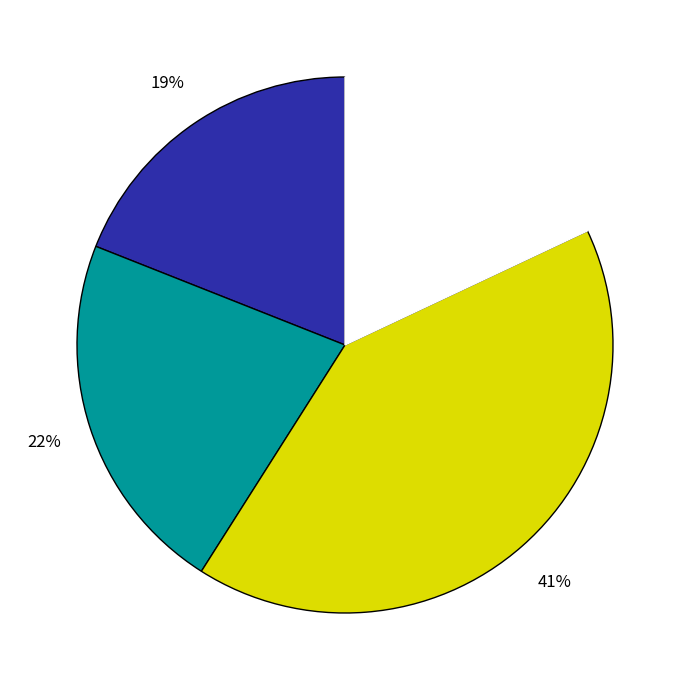

Does any single category account for the majority?

No